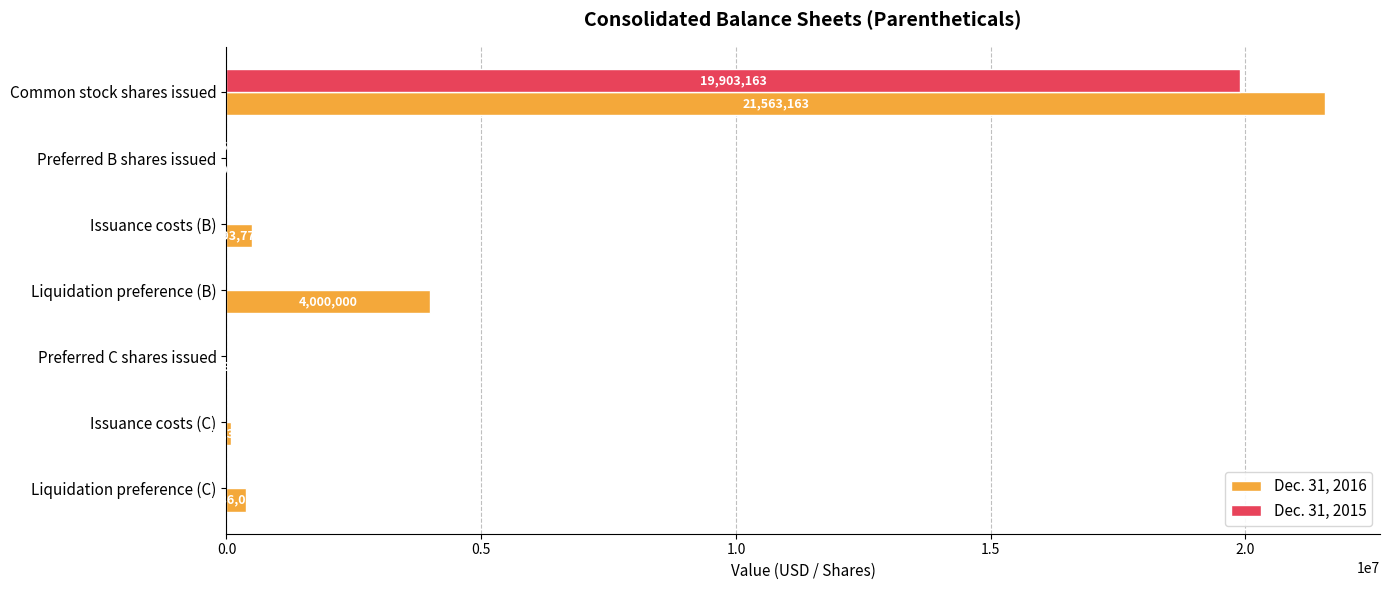

What is the highest value of the Dec. 31, 2016 series?

21563163